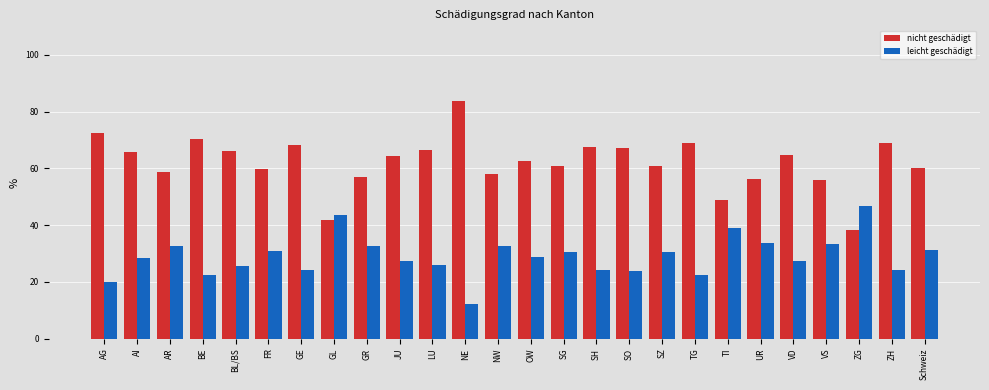

At which label does leicht geschädigt reach its peak?

ZG